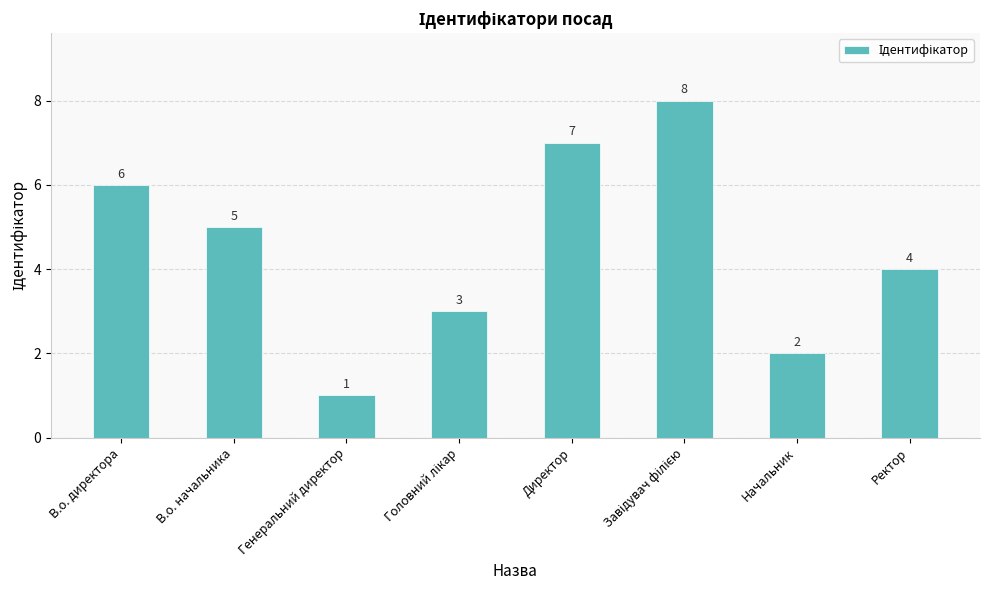

At which label is the value closest to 4?

Ректор